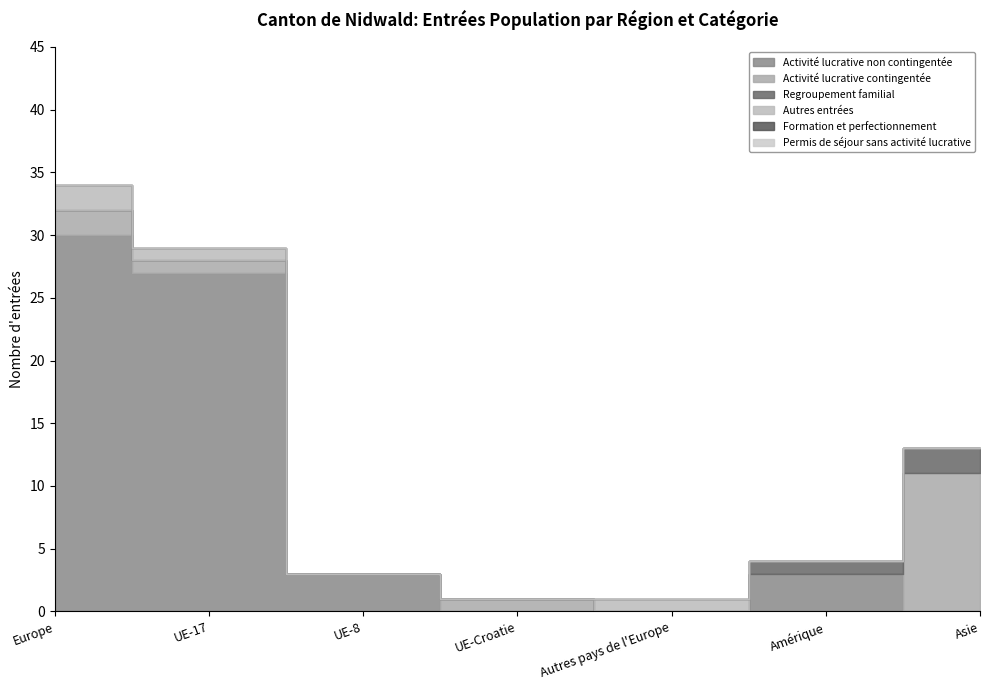

True or false: Activité lucrative non contingentée has more than 0 points higher than both neighbors.

True